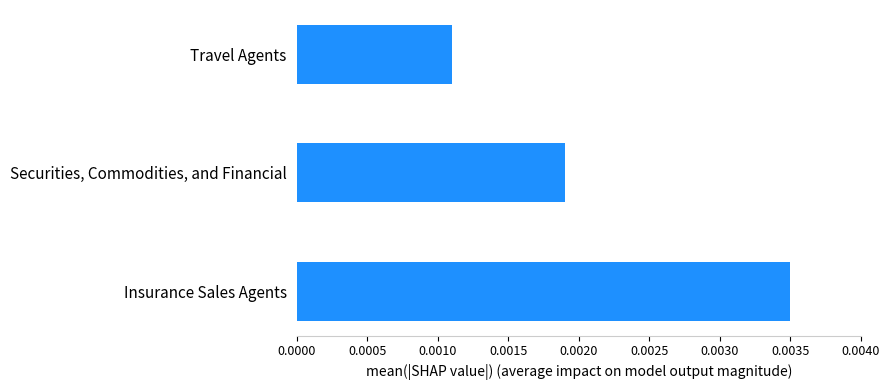

List the labels in order of value, largest first.

Insurance Sales Agents, Securities, Commodities, and Financial, Travel Agents